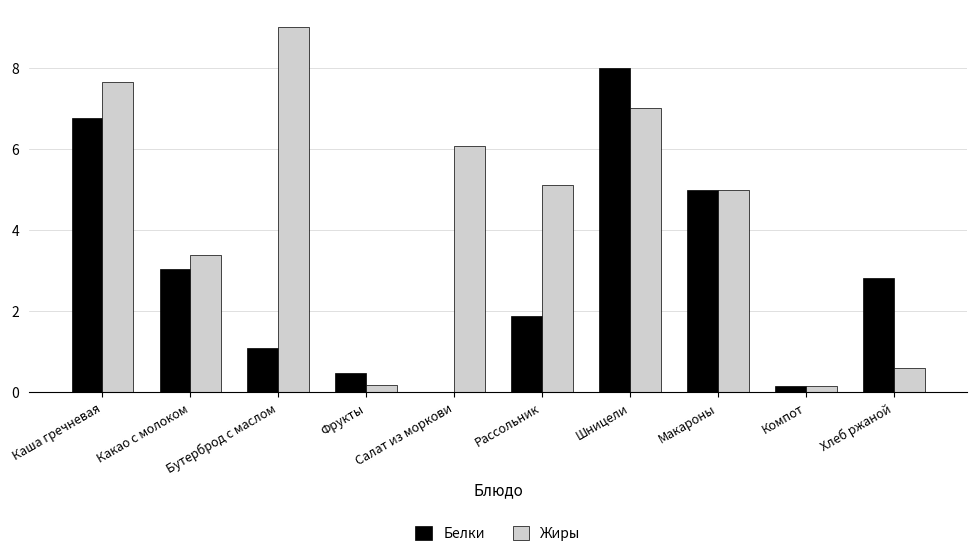

The Жиры series shows 2.7 at Макароны. True or false?

False